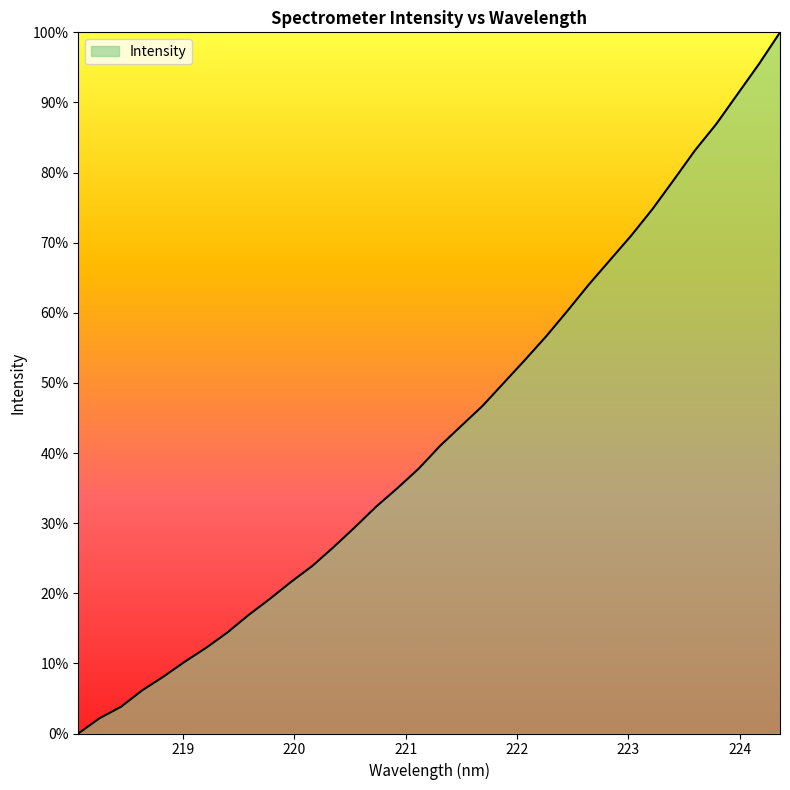

Count the number of values greater than 41.

17